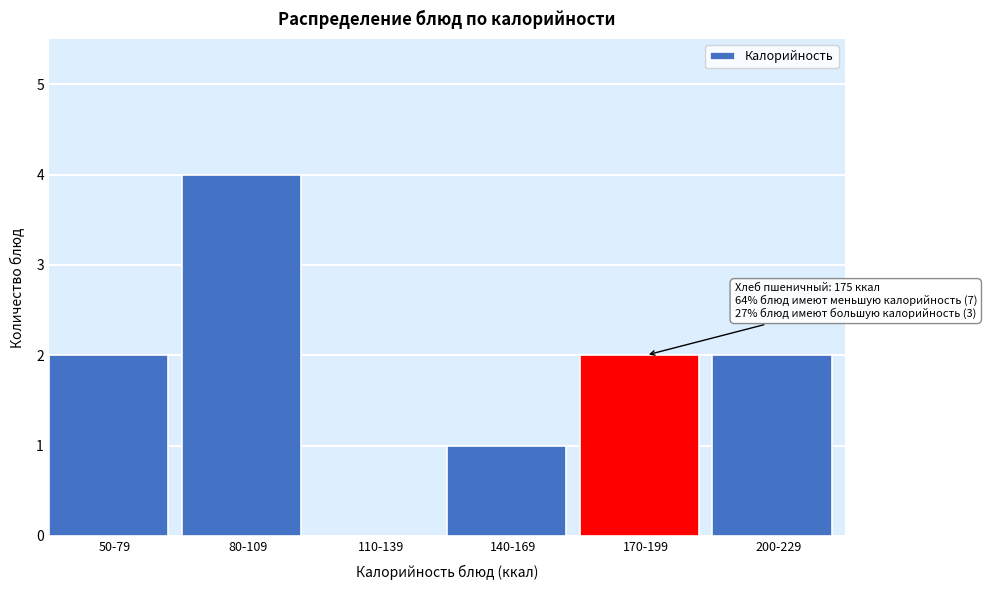

Reading left to right, extract all data points from this chart.

50-79=2	80-109=4	110-139=0	140-169=1	170-199=2	200-229=2